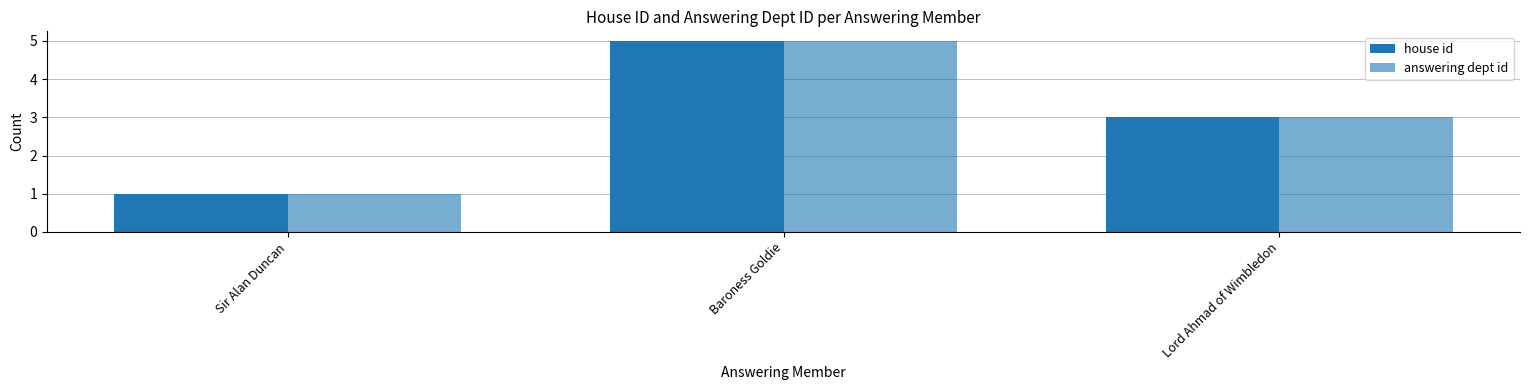

How many values in the answering dept id series are below 3?

1